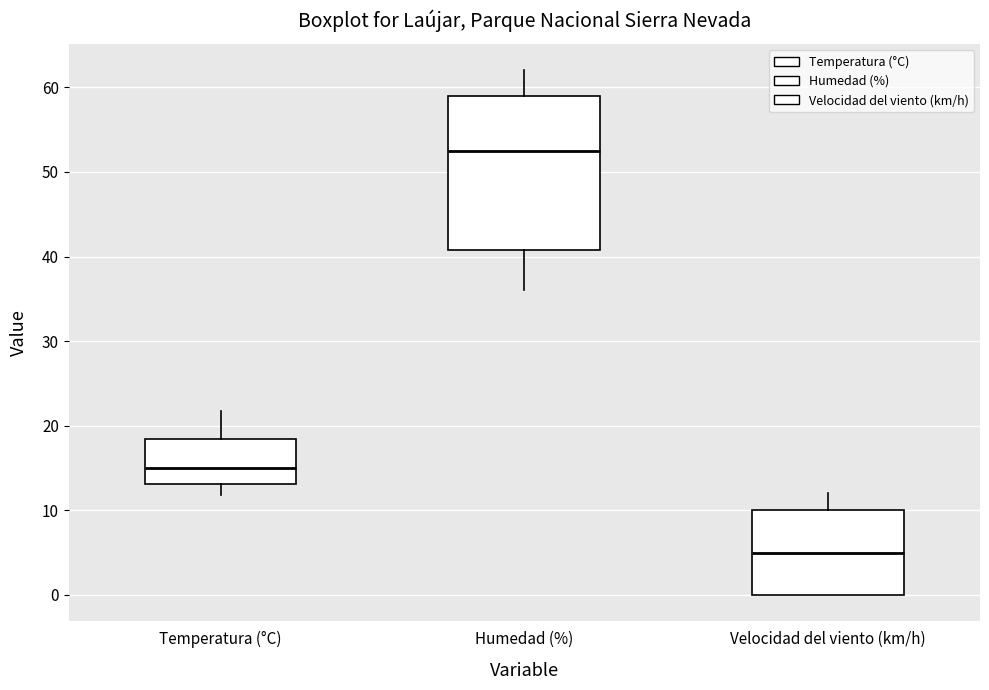

Reading left to right, transcribe this box plot: for each box, give where its median line is, the range the box spans, and where its two whiskers end, as read against the y-axis. The values are not printed on the chart, so give them approximately, as read against the axis.

Temperatura (°C): median 15, box 13 to 18, whiskers 12 to 22
Humedad (%): median 53, box 41 to 59, whiskers 36 to 62
Velocidad del viento (km/h): median 5, box 0 to 10, whiskers 0 to 12